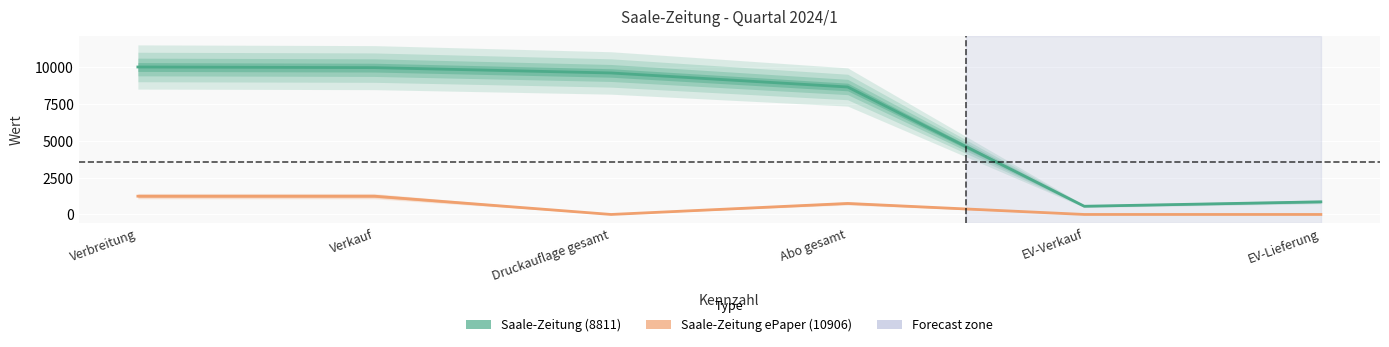

The Saale-Zeitung (8811) series shows 9959 at Verkauf. True or false?

True